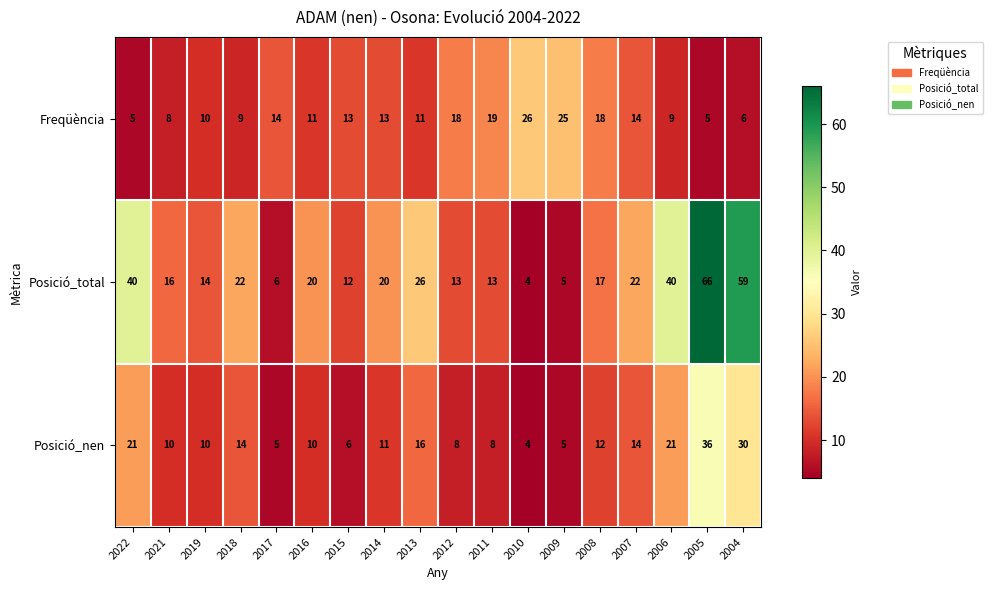

What is the difference between the maximum and second lowest values in the Posició_nen series?

31